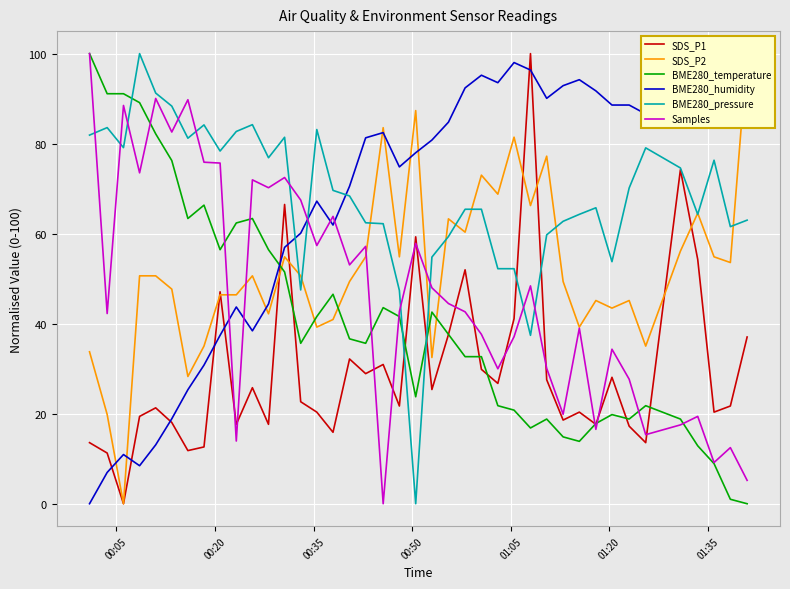

What is the average value of the BME280_humidity series?

66.9